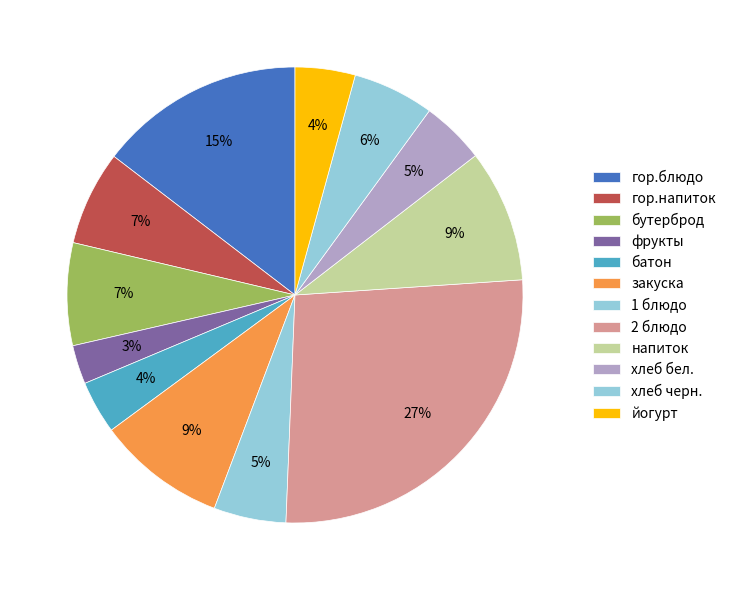

Is there any slice that represents more than half of the pie?

No